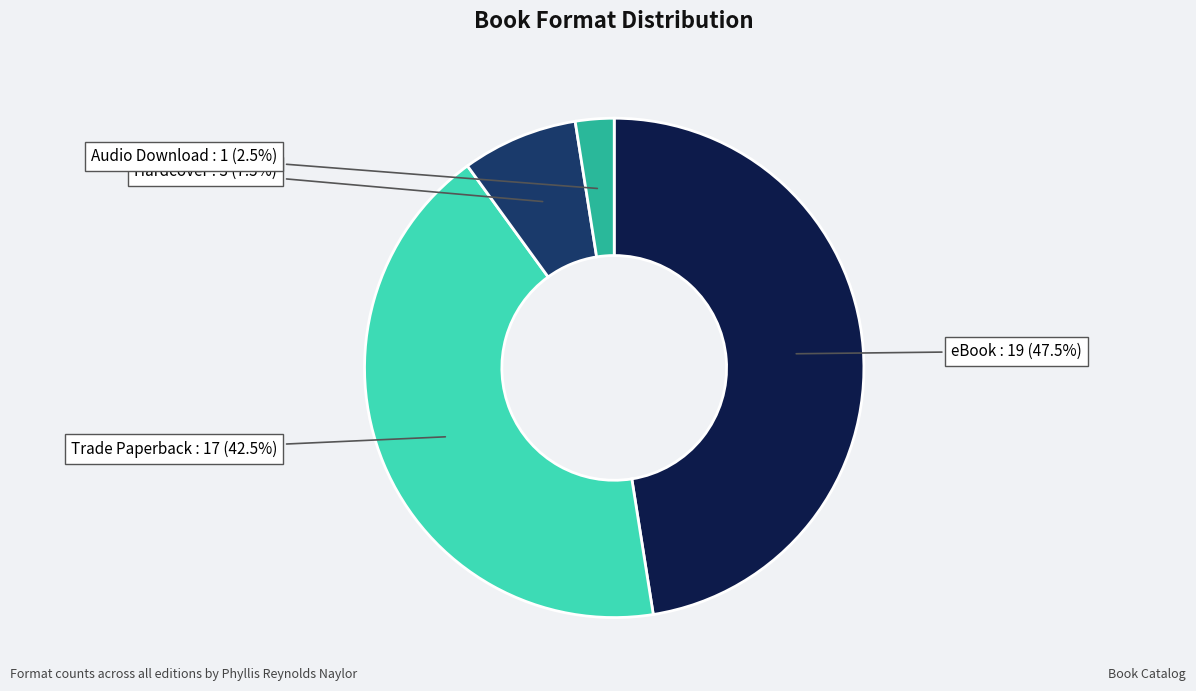

Is there any slice that represents more than half of the pie?

No